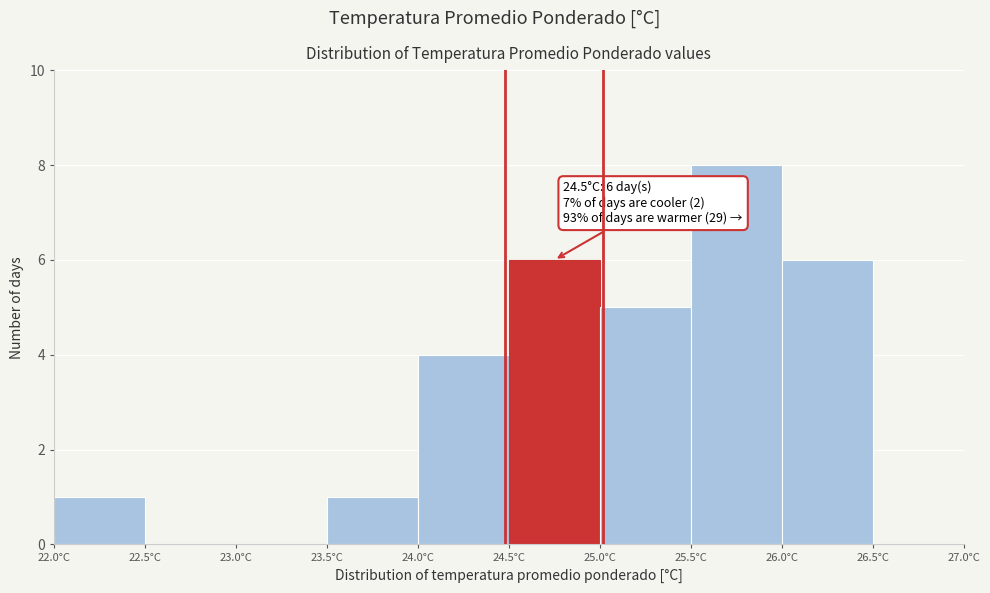

Which range on the x-axis has the tallest bar?

25.5 to 26.0